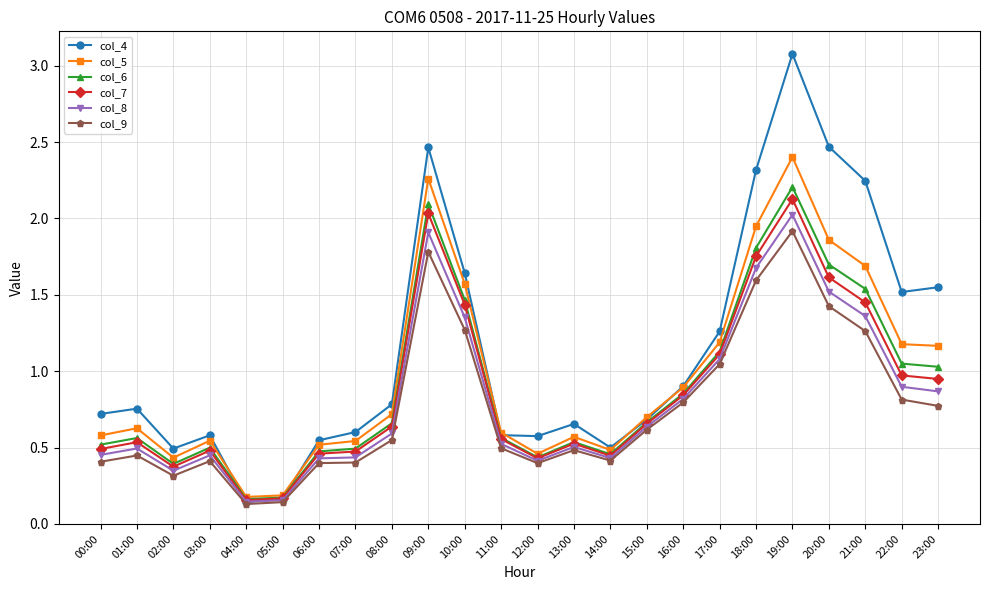

What is the greatest value displayed?

3.1